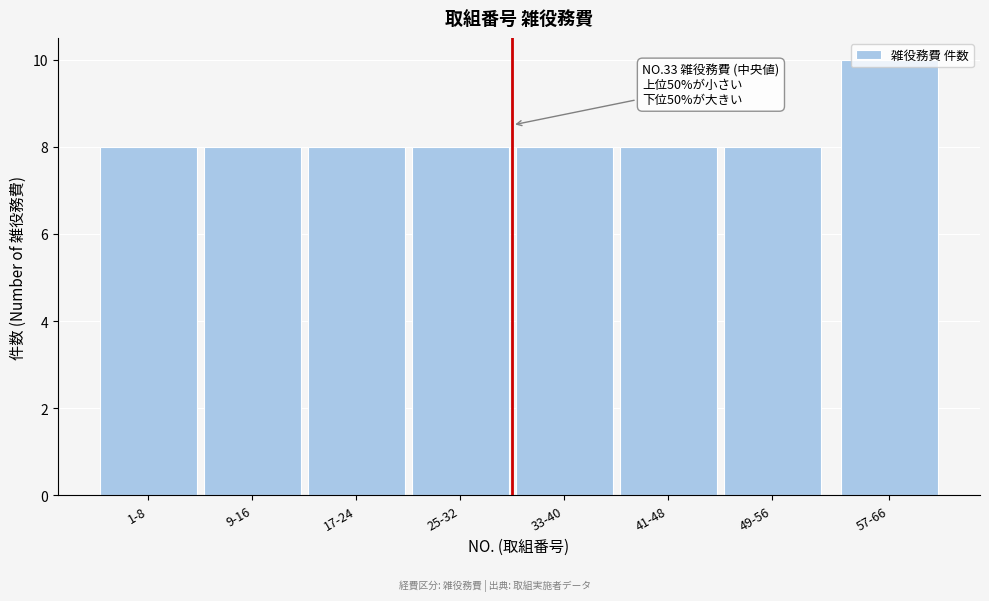

What position from the left is 9-16?

2